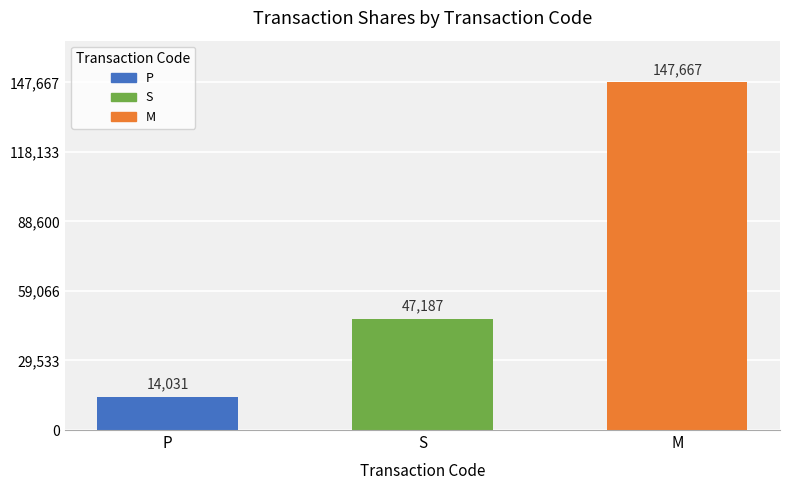

Which label corresponds to the smallest value in the chart?

P